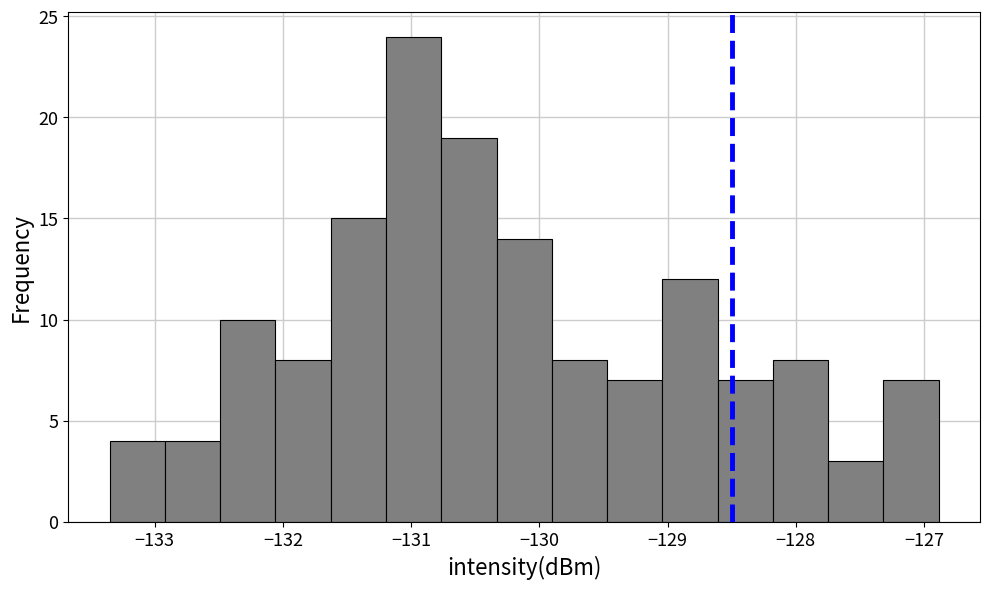

Which range on the x-axis has the tallest bar?

-131.2 to -130.8